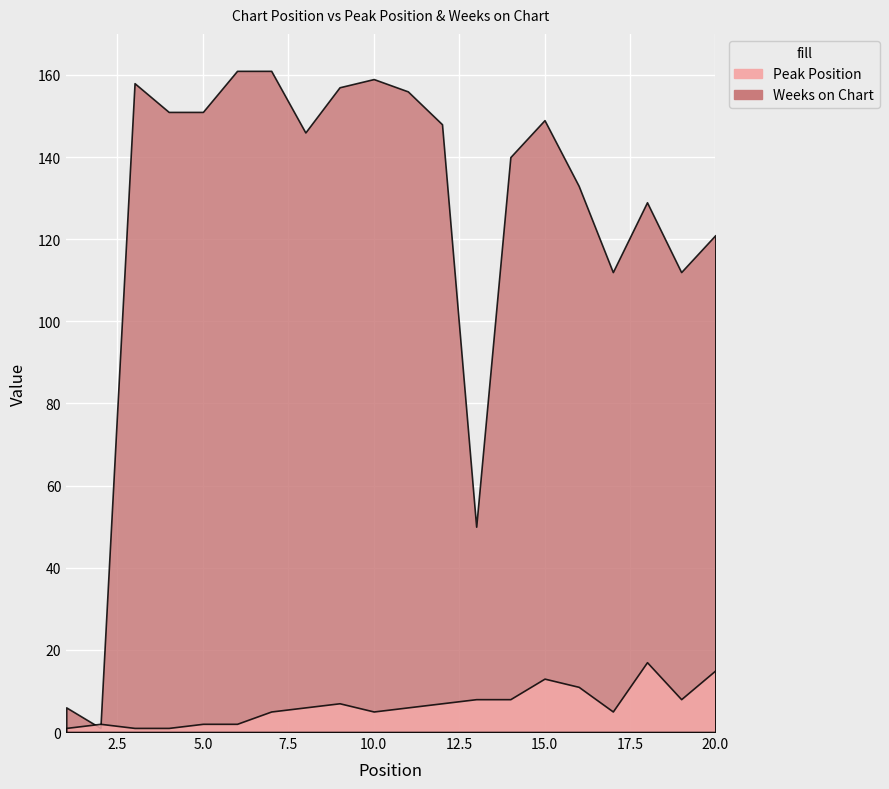

Which category has the highest value in the Peak Position series?

18